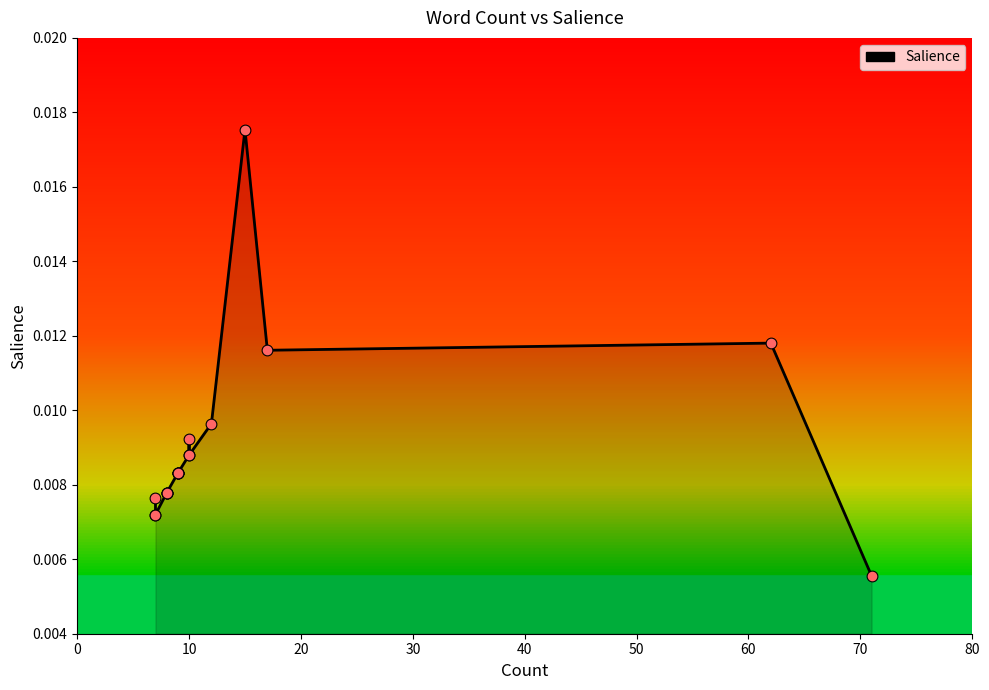

Which has a higher value, 15 or 7?

15